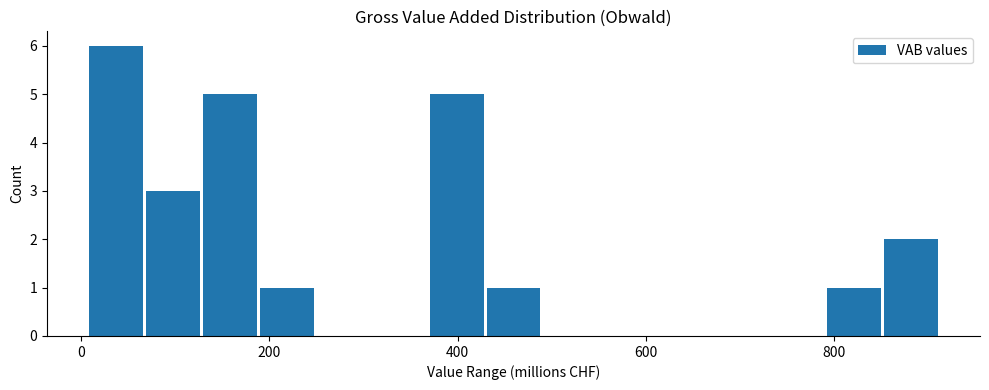

Around what value on the x-axis is the tallest bar? Give the approximate position of its centre, as read against the axis.

40